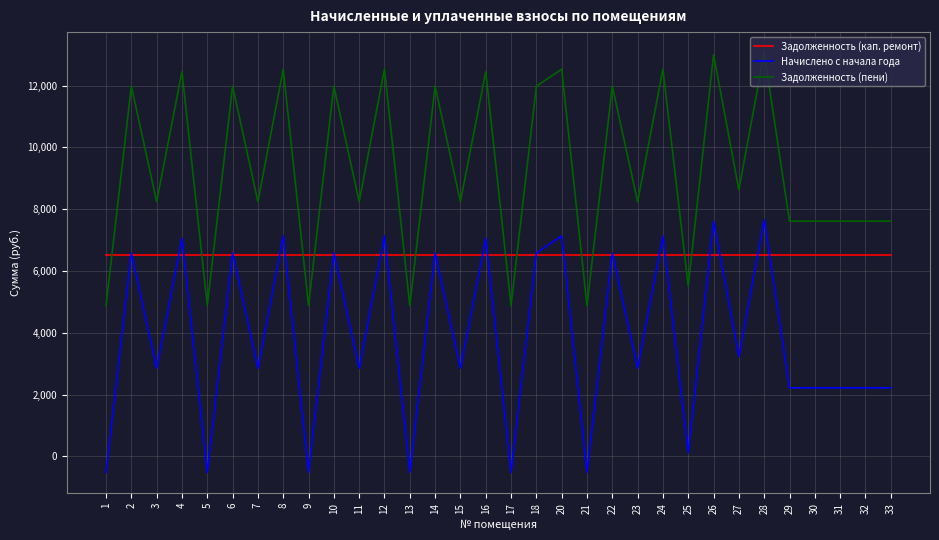

Which series ends up on top after the final intersection of Задолженность (кап. ремонт) and Начислено с начала года?

Задолженность (кап. ремонт)